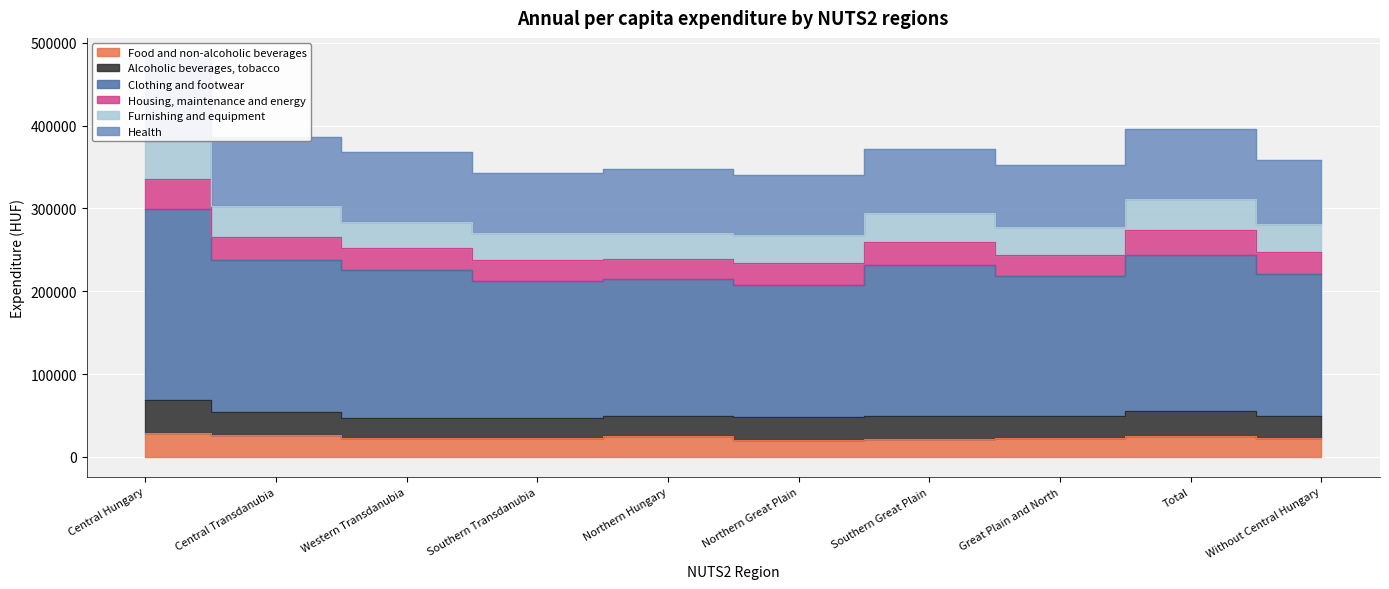

Count the number of categories in the chart.

10